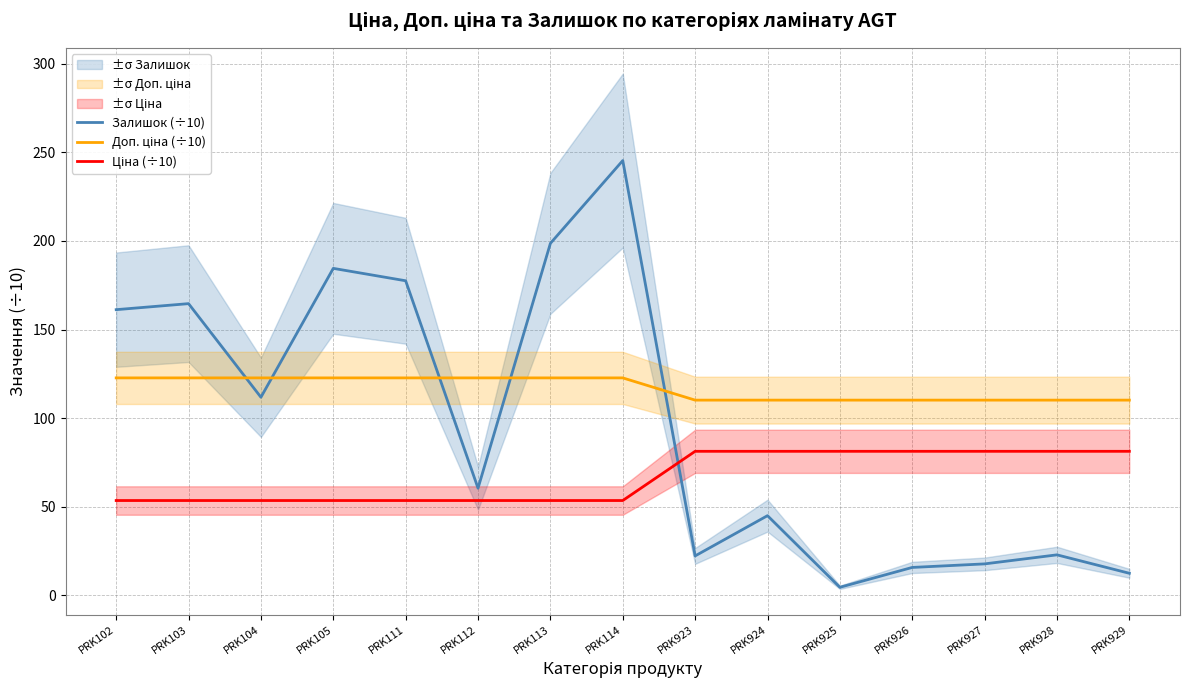

What is the value of the Залишок (÷10) point at the 6th from the left?

60.5